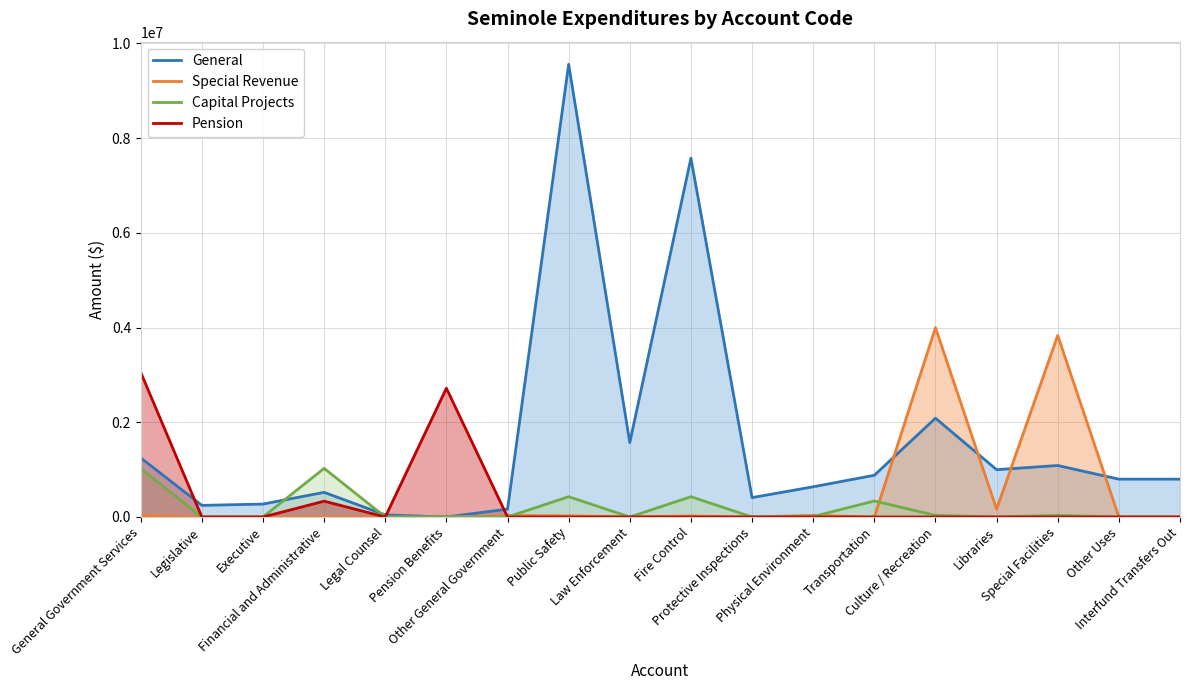

What is the label of the 15th point from the left?

Libraries